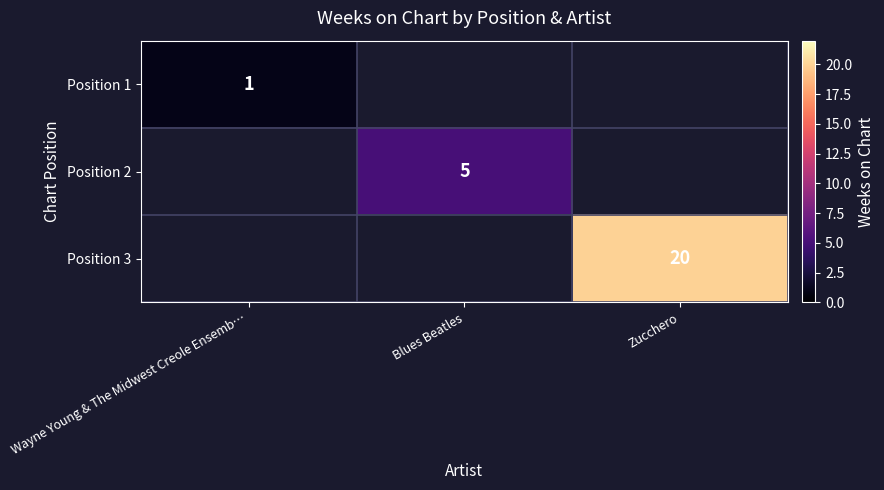

True or false: Position 1 has a value of 2 at Wayne Young & The Midwest Creole Ensemb….

False